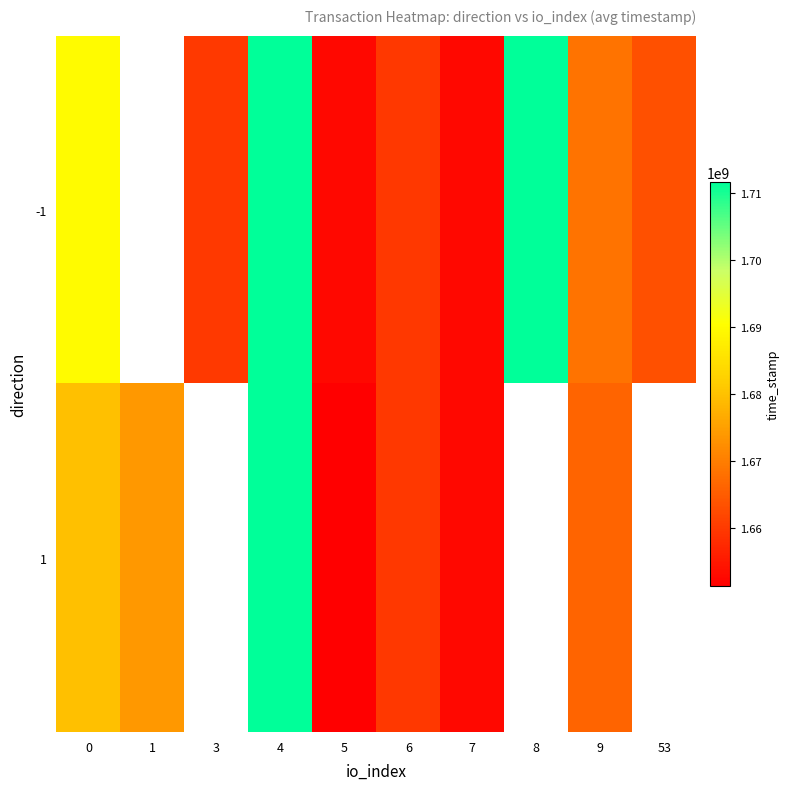

How many distinct data groups are displayed?

2